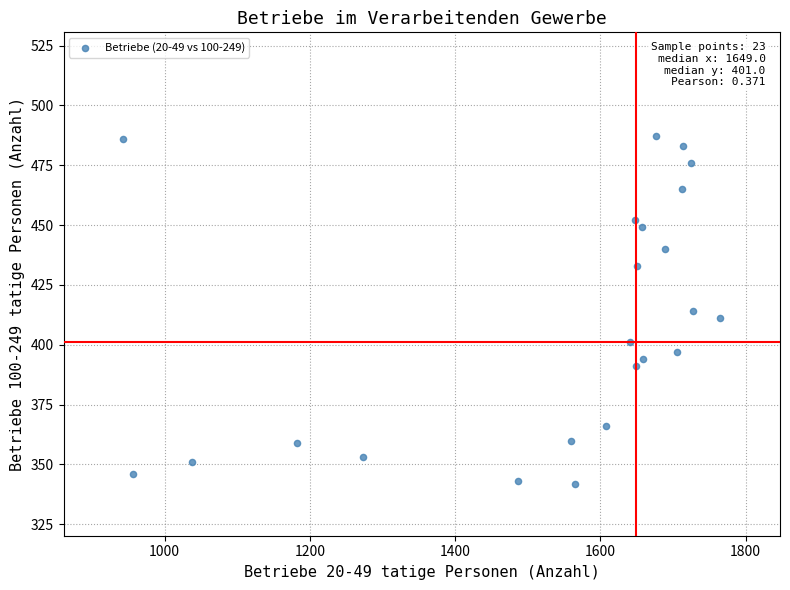

What is the range of X values (max minus min)?

822